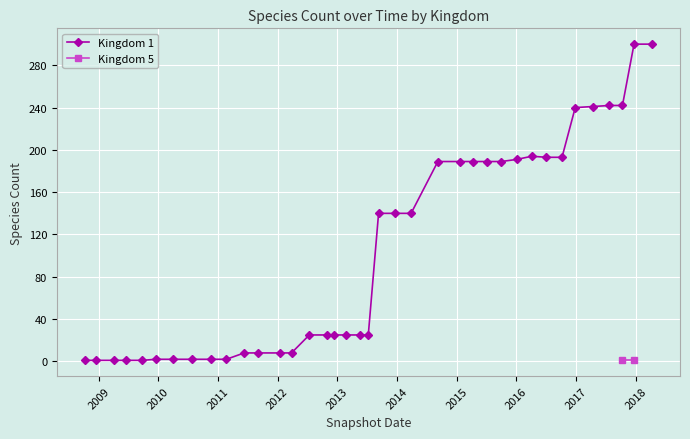

True or false: Kingdom 1 has more than 0 points higher than both neighbors.

True